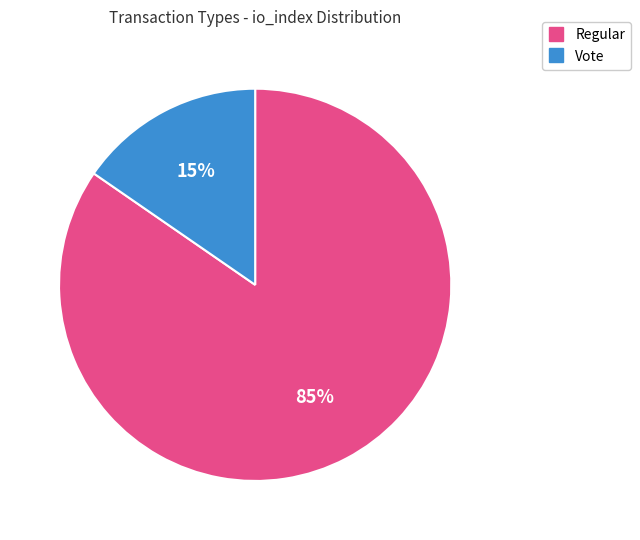

To the nearest percent, what portion does Regular represent?

85%